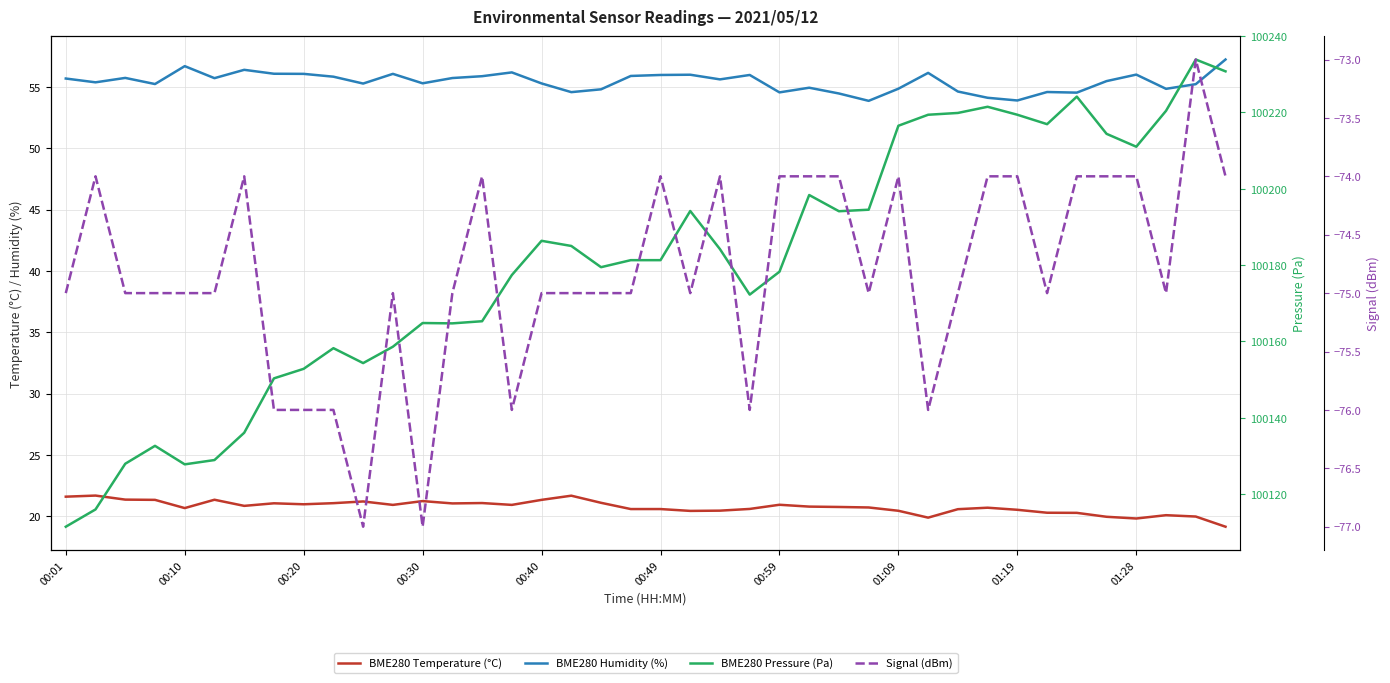

Reading left to right, transcribe all the data shown in this chart.

BME280 Temperature (°C): 21.6	21.7	21.4	21.3	20.7	21.3	20.8	21.1	21.0	21.1	21.2	20.9	21.2	21.0	21.1	20.9	21.3	21.7	21.1	20.6	20.6	20.4	20.4	20.6	20.9	20.8	20.8	20.7	20.4	19.9	20.6	20.7	20.5	20.3	20.3	19.9	19.8	20.1	20.0	19.1
BME280 Humidity (%): 55.7	55.4	55.7	55.2	56.7	55.7	56.4	56.1	56.1	55.8	55.3	56.1	55.3	55.7	55.9	56.2	55.3	54.6	54.8	55.9	56.0	56.0	55.6	56.0	54.6	54.9	54.5	53.9	54.9	56.1	54.6	54.1	53.9	54.6	54.5	55.5	56.0	54.9	55.2	57.2
BME280 Pressure (Pa): 100111.5	100116.0	100128.0	100132.7	100127.8	100128.9	100136.1	100150.3	100152.8	100158.2	100154.3	100158.6	100164.8	100164.8	100165.3	100177.4	100186.4	100185.0	100179.5	100181.3	100181.3	100194.2	100184.2	100172.3	100178.3	100198.4	100194.1	100194.5	100216.5	100219.4	100219.9	100221.5	100219.4	100216.9	100224.2	100214.4	100211.0	100220.4	100233.9	100230.8
Signal (dBm): -75.0	-74.0	-75.0	-75.0	-75.0	-75.0	-74.0	-76.0	-76.0	-76.0	-77.0	-75.0	-77.0	-75.0	-74.0	-76.0	-75.0	-75.0	-75.0	-75.0	-74.0	-75.0	-74.0	-76.0	-74.0	-74.0	-74.0	-75.0	-74.0	-76.0	-75.0	-74.0	-74.0	-75.0	-74.0	-74.0	-74.0	-75.0	-73.0	-74.0